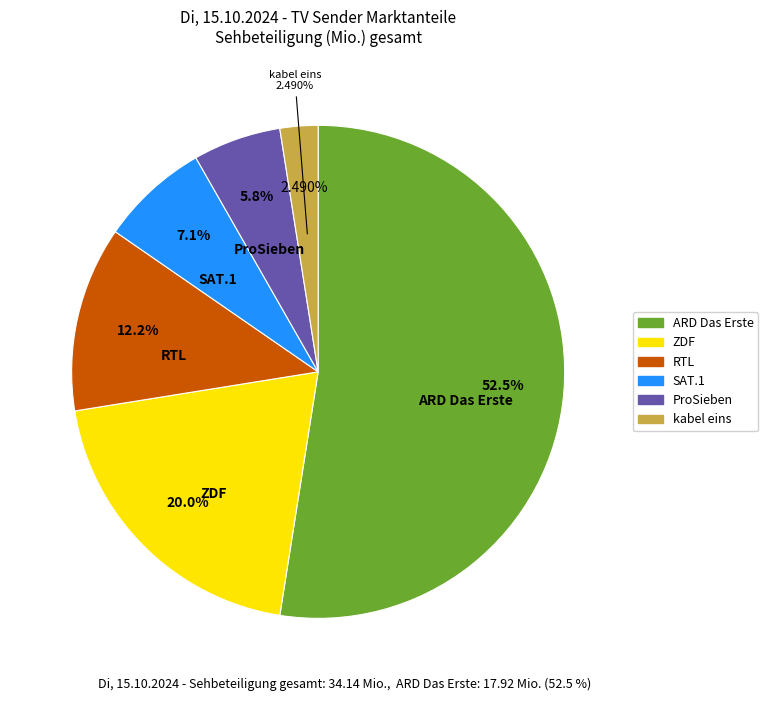

How many segments does this pie chart have?

6